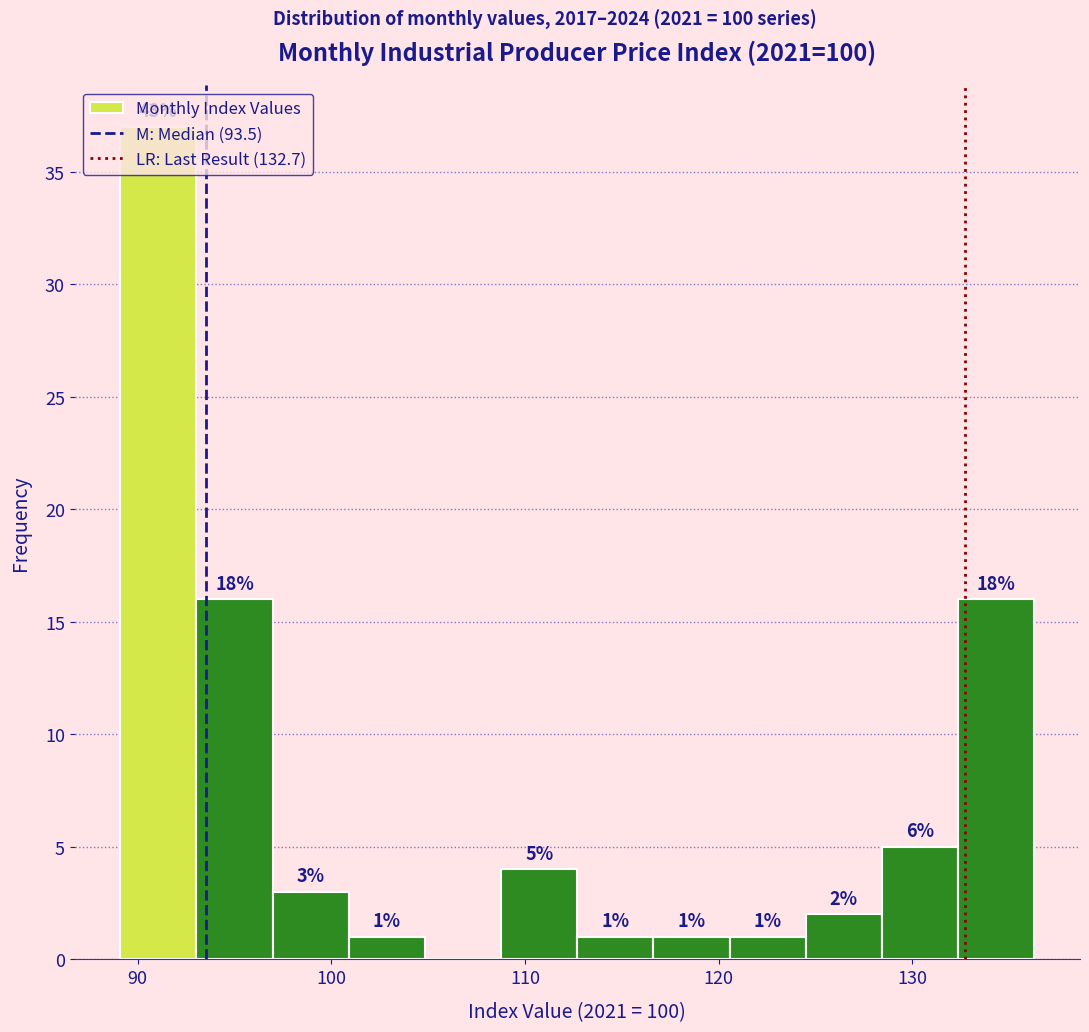

Around what value on the x-axis is the tallest bar? Give the approximate position of its centre, as read against the axis.

91